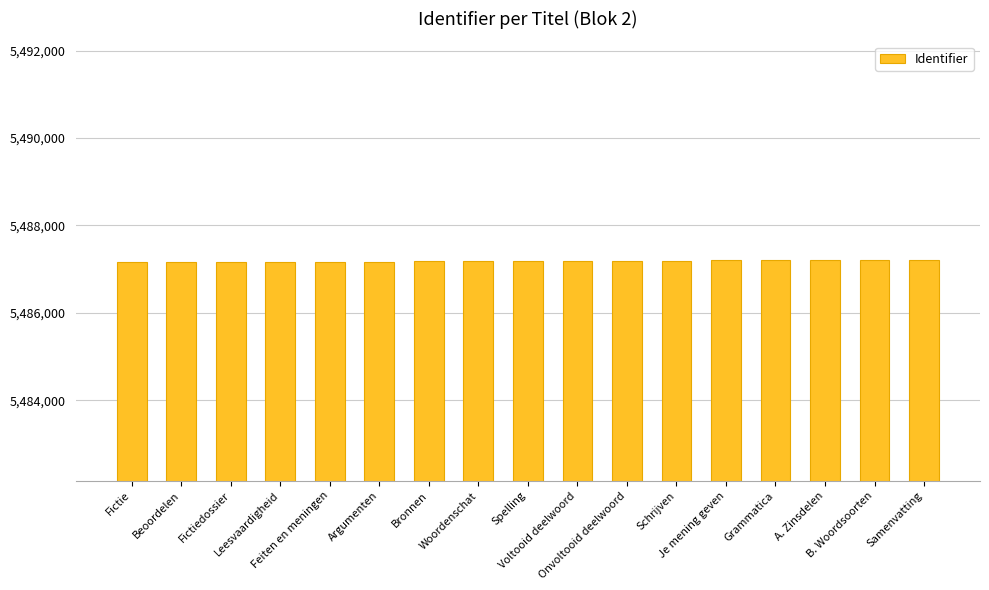

What is the maximum value shown in the chart?

5487210